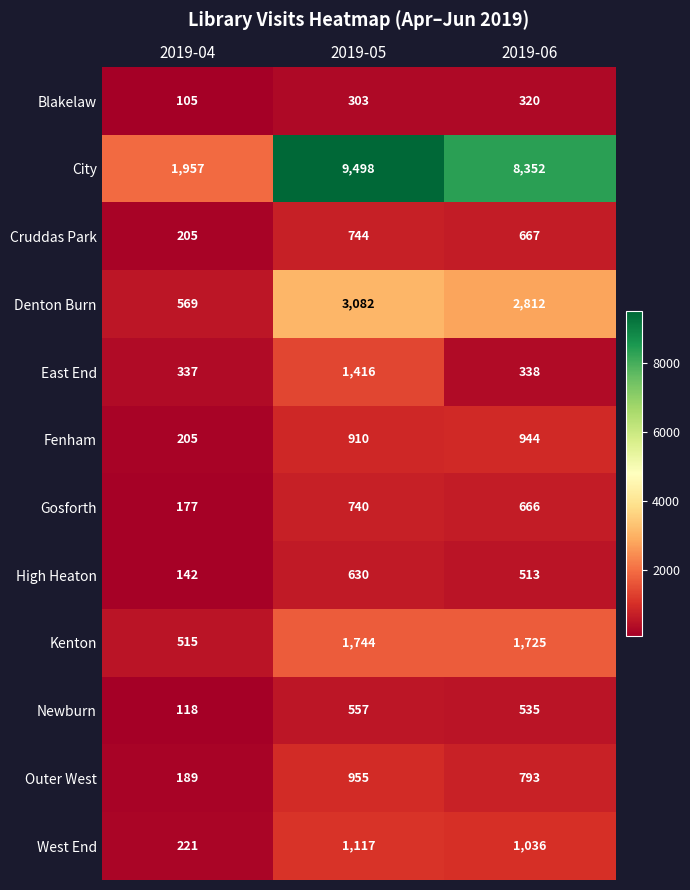

What is the total value across all series at 2019-04?

4740